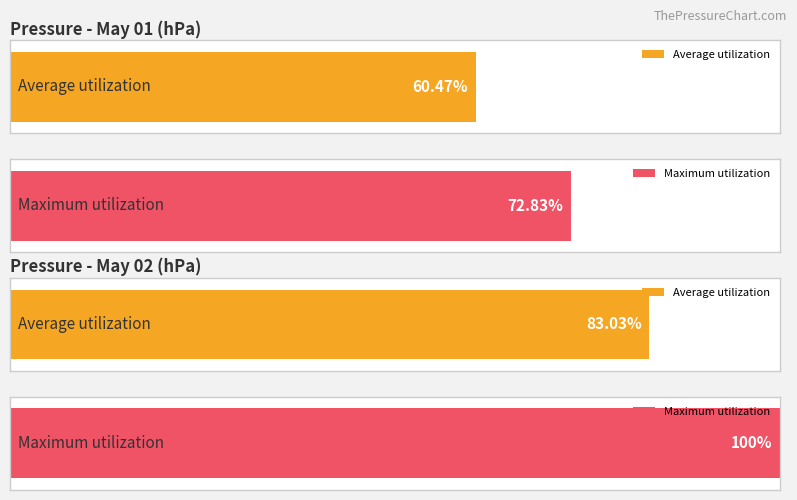

Which series has the largest total across all categories?

Maximum utilization